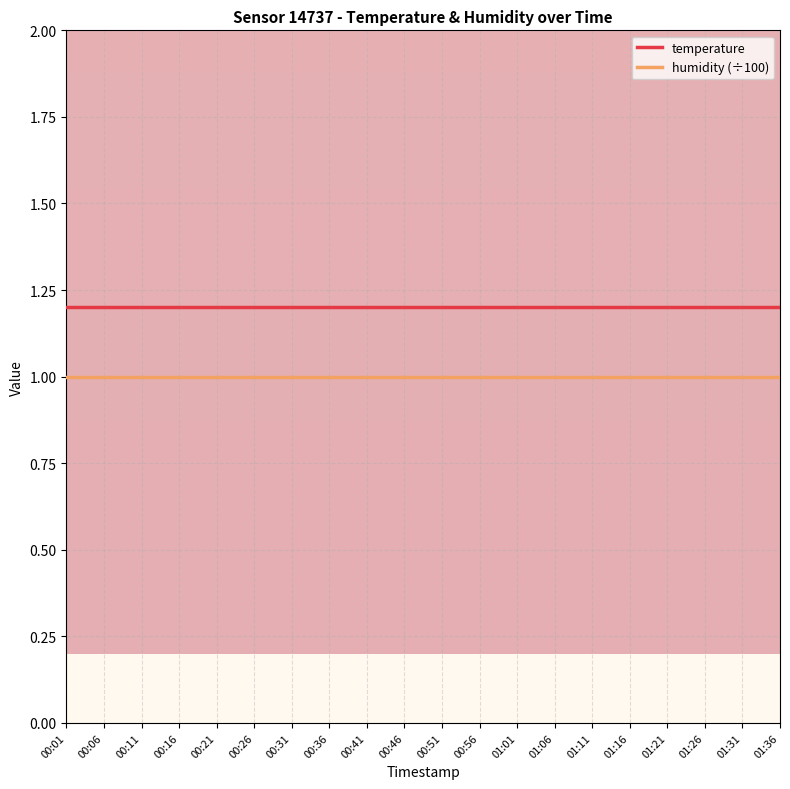

Which series has the largest total across all categories?

temperature